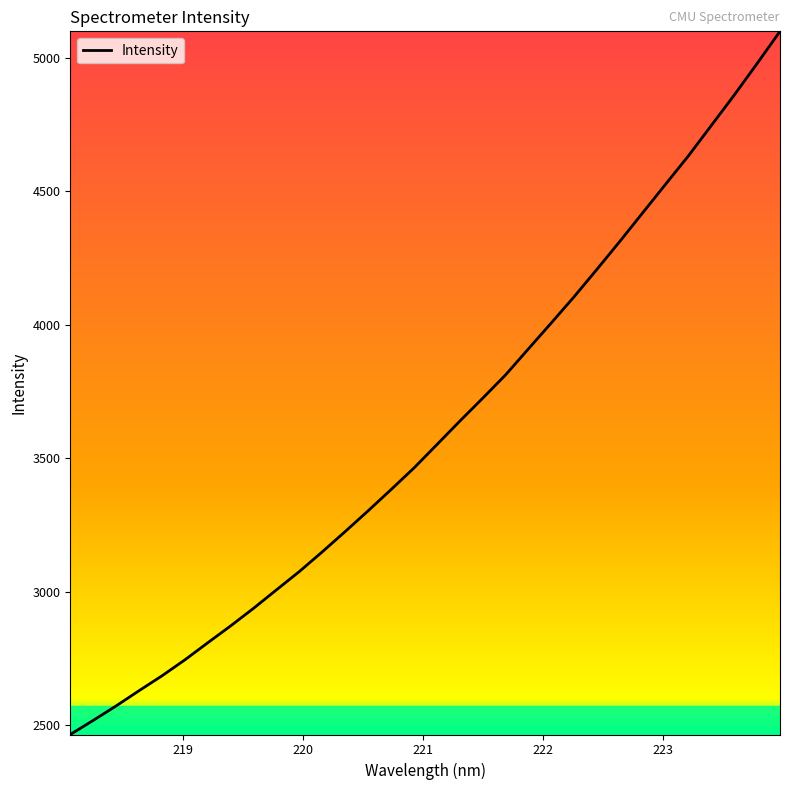

What is the difference between the maximum and minimum values?

2635.4